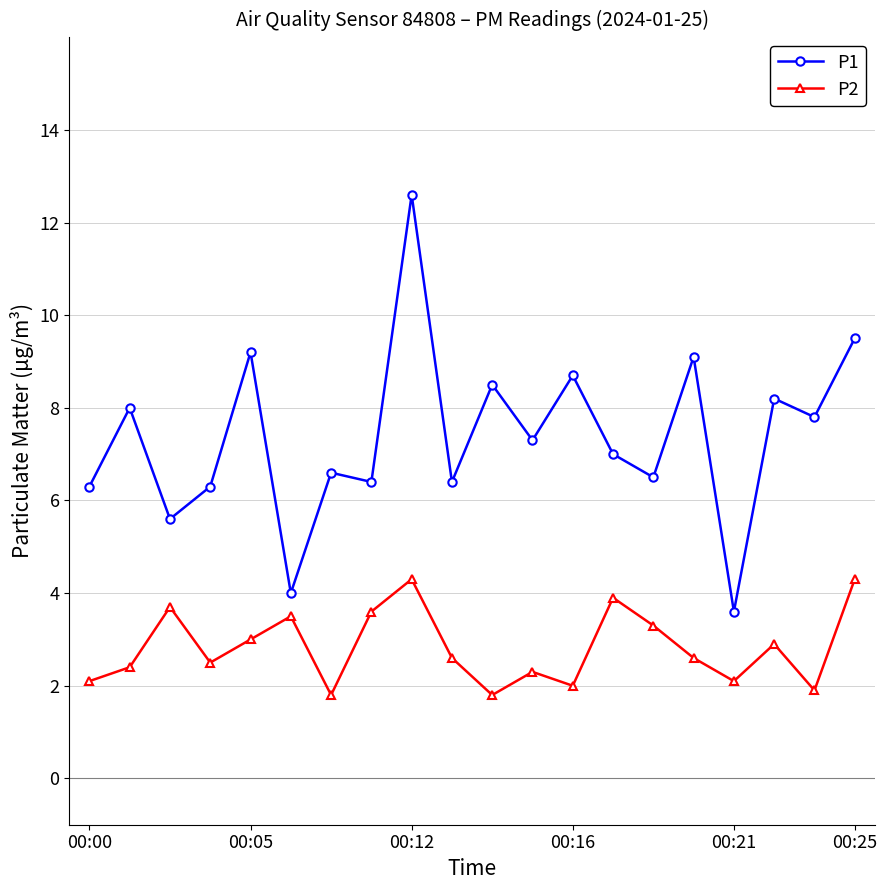

What is the lowest value of the P1 series?

3.6